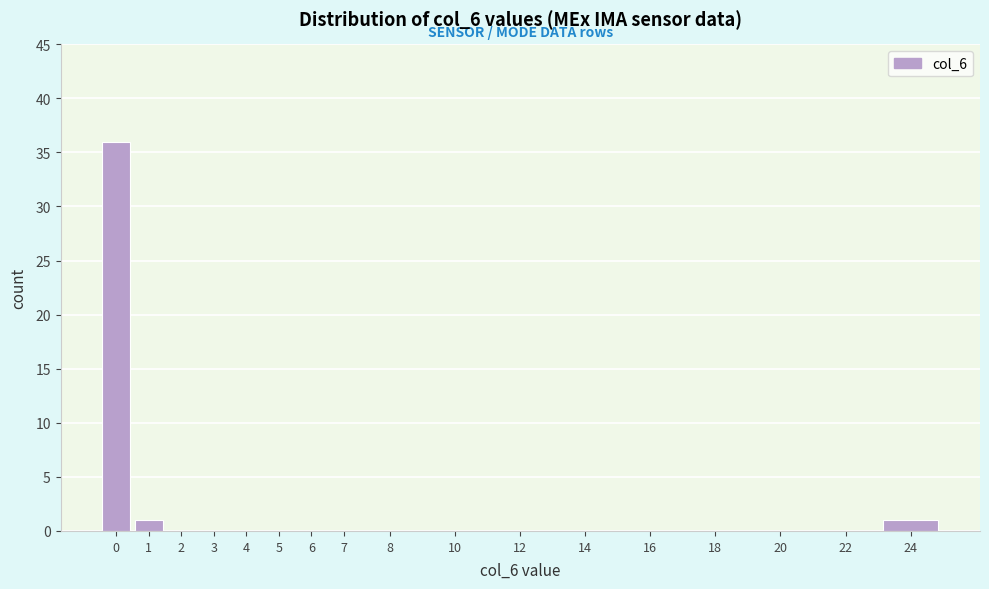

Reading right to left, what are all the values shown in this chart?

24=1	22=0	20=0	18=0	16=0	14=0	12=0	10=0	8=0	7=0	6=0	5=0	4=0	3=0	2=0	1=1	0=36